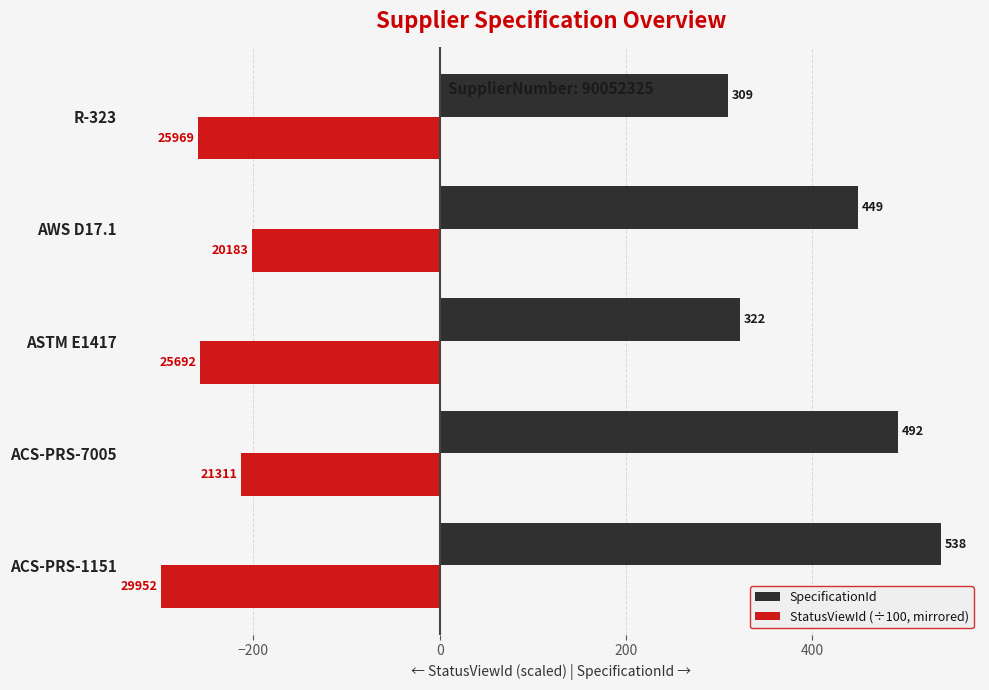

At how many categories does at least one series exceed 75?

5